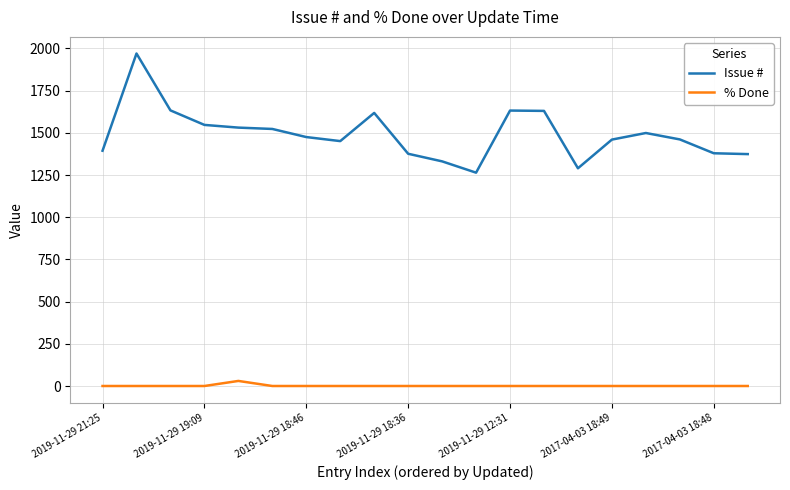

True or false: Issue # and % Done intersect in this chart.

False